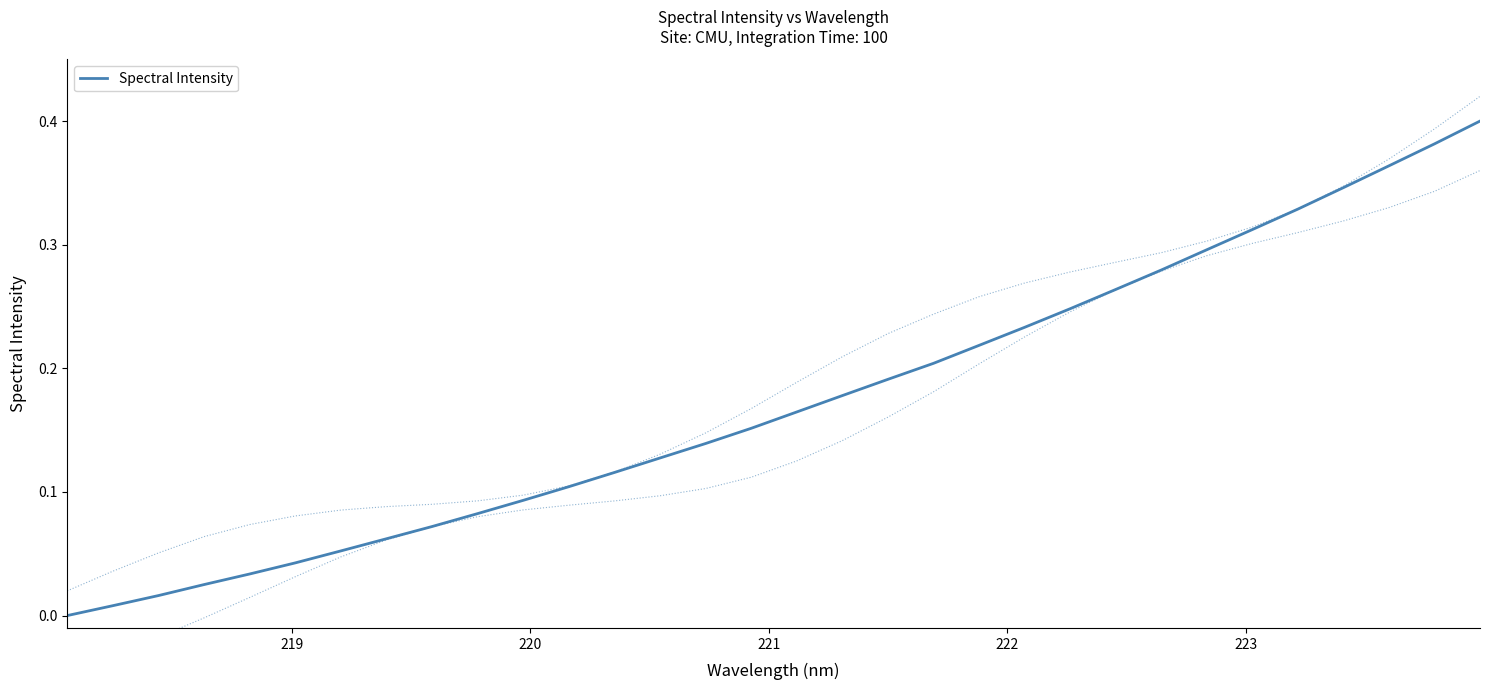

What is the average value?

0.2